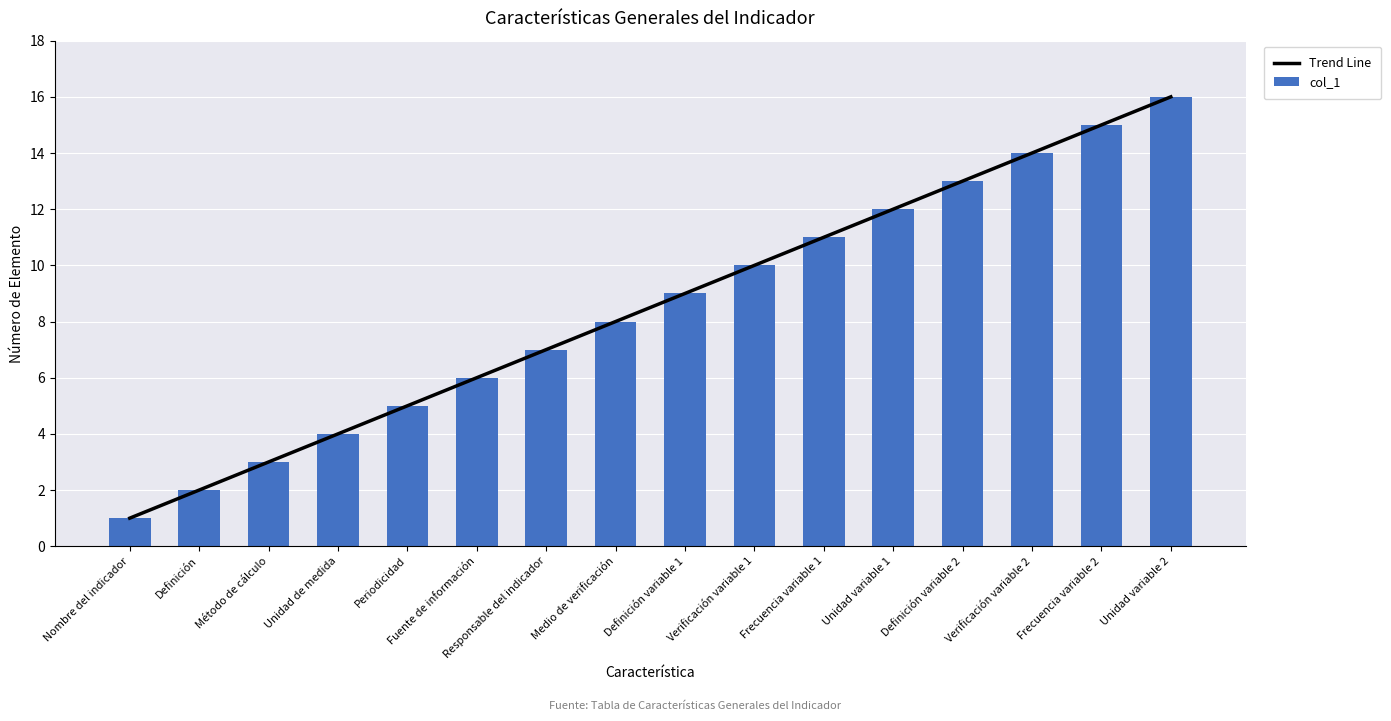

Rank the categories by Trend Line value from lowest to highest.

Nombre del indicador, Definición, Método de cálculo, Unidad de medida, Periodicidad, Fuente de información, Responsable del indicador, Medio de verificación, Definición variable 1, Verificación variable 1, Frecuencia variable 1, Unidad variable 1, Definición variable 2, Verificación variable 2, Frecuencia variable 2, Unidad variable 2